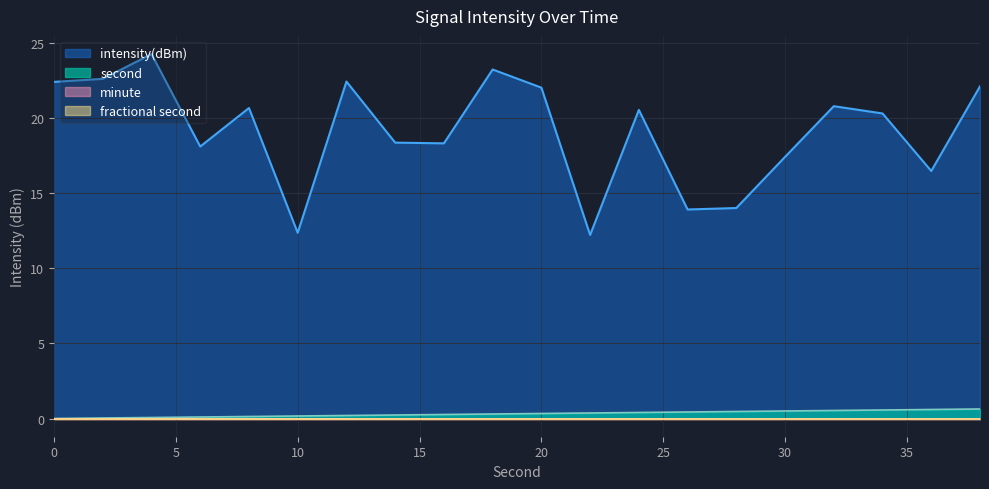

Reading left to right, what are all the values shown in this chart?

intensity(dBm): 0=22.4	2=22.6	4=24.2	6=18.1	8=20.7	10=12.4	12=22.4	14=18.4	16=18.3	18=23.2	20=22.0	22=12.2	24=20.5	26=13.9	28=14.0	30=17.4	32=20.8	34=20.3	36=16.5	38=22.1
second: 0=0.0	2=0.0	4=0.1	6=0.1	8=0.1	10=0.2	12=0.2	14=0.2	16=0.3	18=0.3	20=0.3	22=0.4	24=0.4	26=0.4	28=0.5	30=0.5	32=0.5	34=0.6	36=0.6	38=0.6